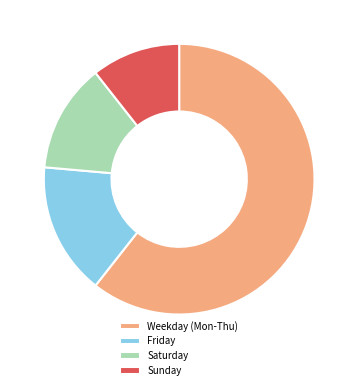

Which has a higher value, Saturday or Friday?

Friday